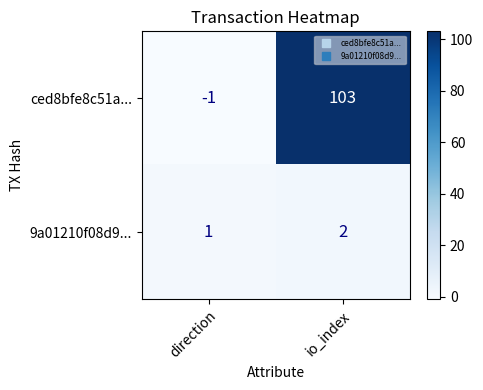

At which category is the sum across all series the highest?

io_index